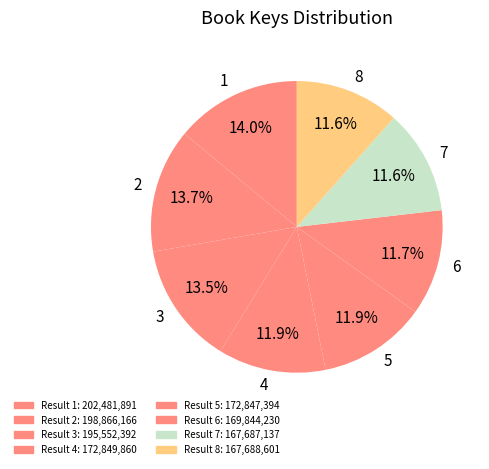

Does 4 account for over 50% of the chart?

No